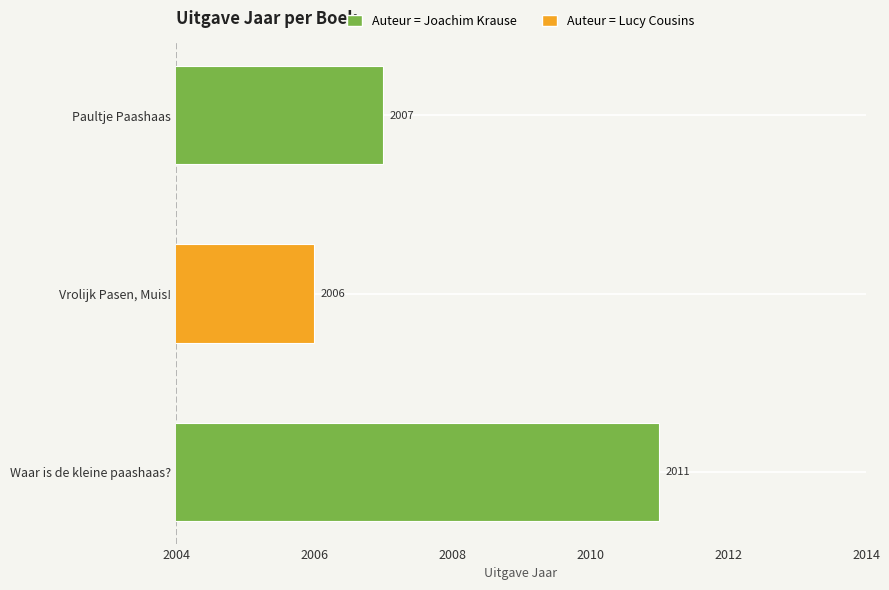

What is the greatest value displayed?

2011